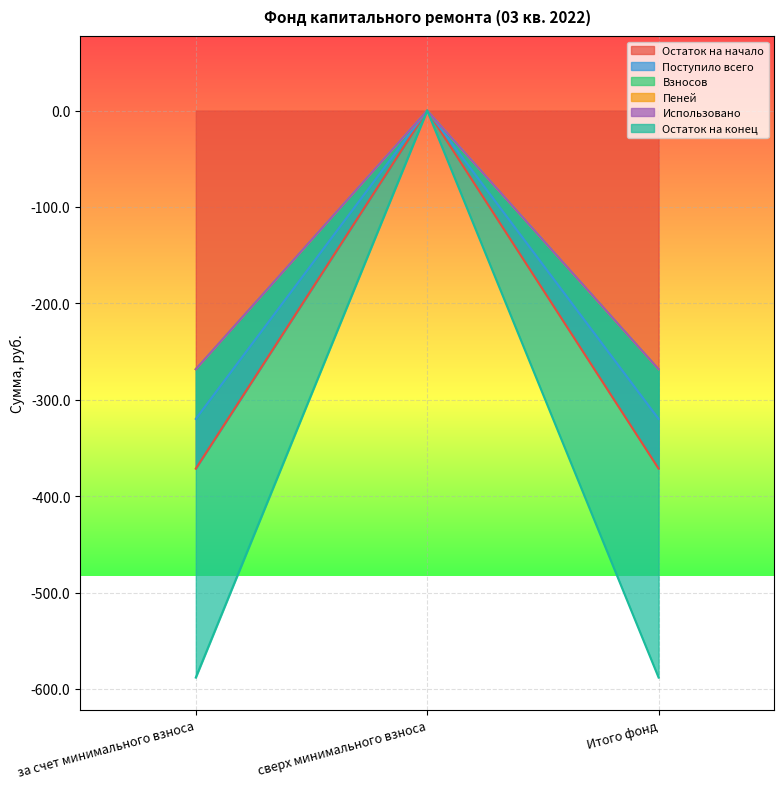

What value does the Остаток на начало series have at за счет минимального взноса?

-371.5